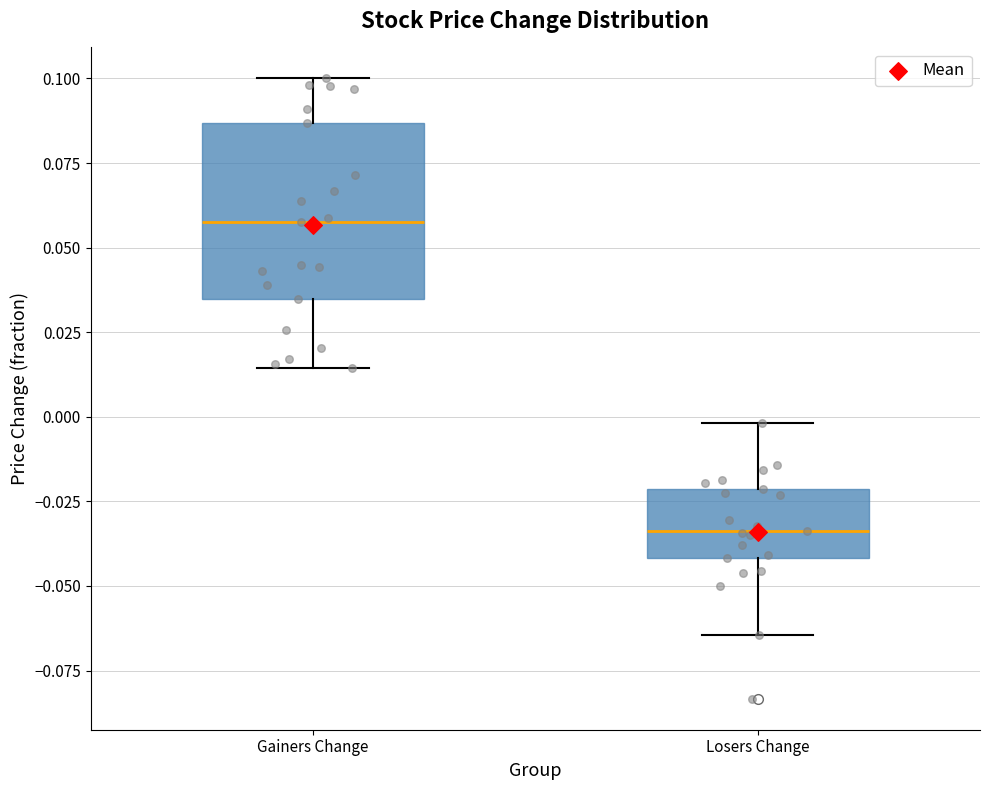

Comparing the boxes themselves (not the whiskers), which one is the tallest?

Gainers Change